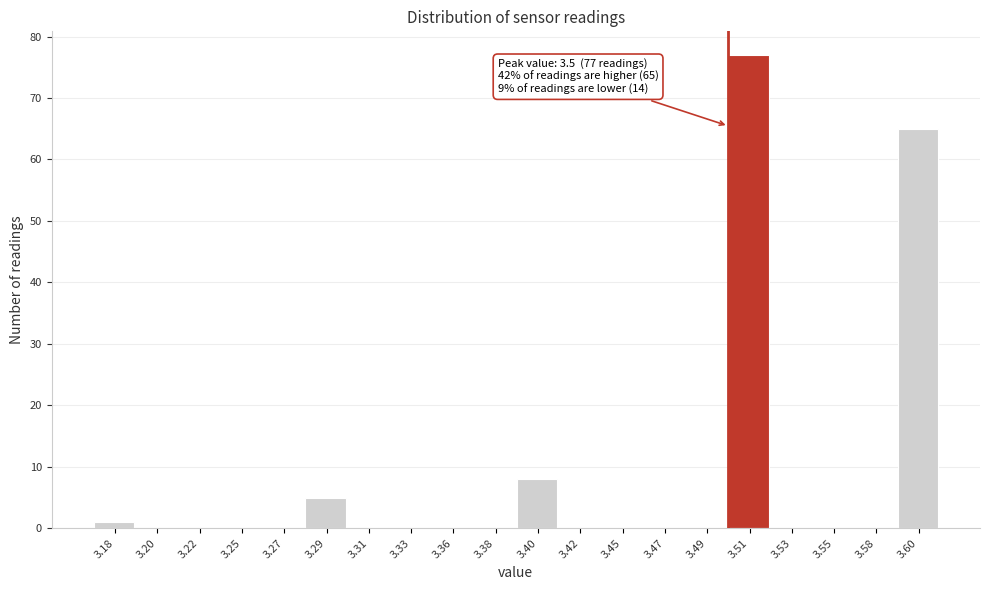

Reading left to right, list all the values displayed in this chart.

3.18=1	3.20=0	3.22=0	3.25=0	3.27=0	3.29=5	3.31=0	3.33=0	3.36=0	3.38=0	3.40=8	3.42=0	3.45=0	3.47=0	3.49=0	3.51=77	3.53=0	3.55=0	3.58=0	3.60=65